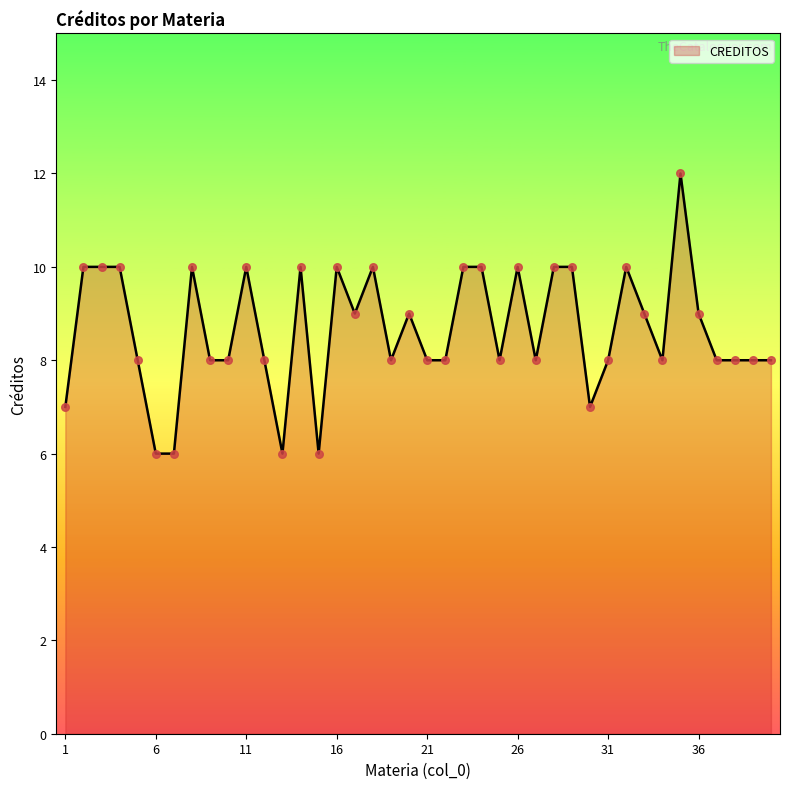

What is the difference between the maximum and minimum values?

6